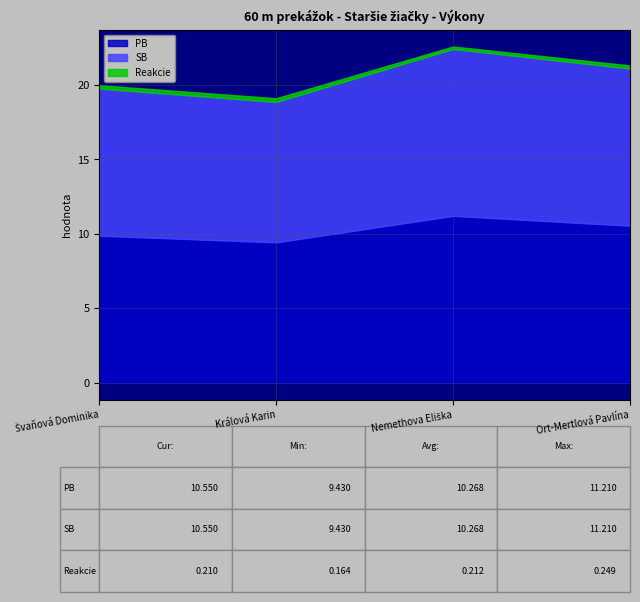

What are all the series names shown in the legend?

PB, SB, Reakcie